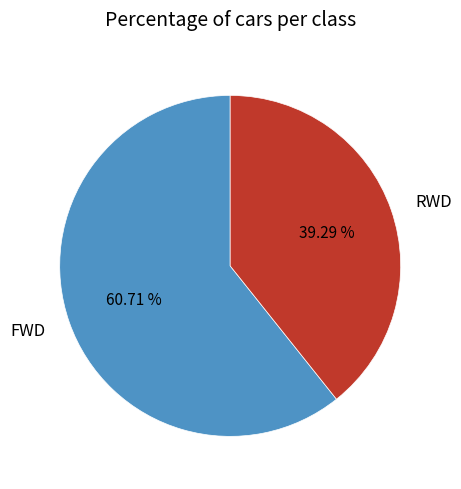

Is it true that FWD is 72% of the pie?

False